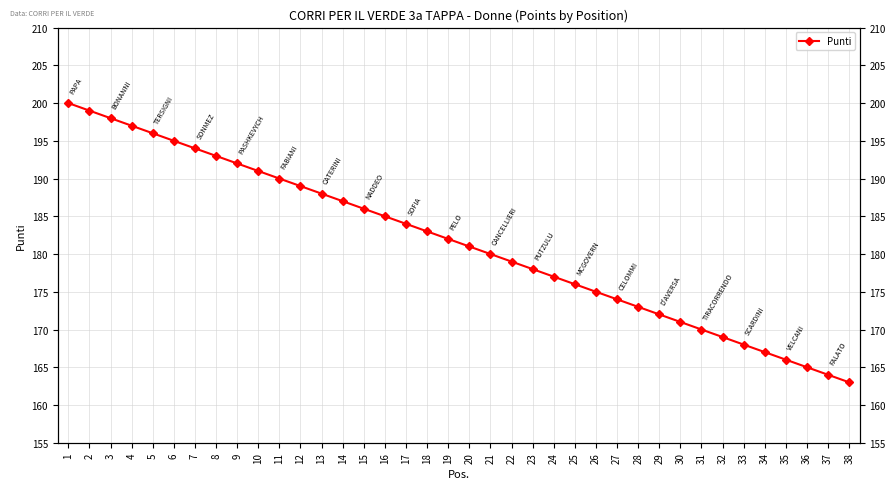

The value at 27 is 41. True or false?

False